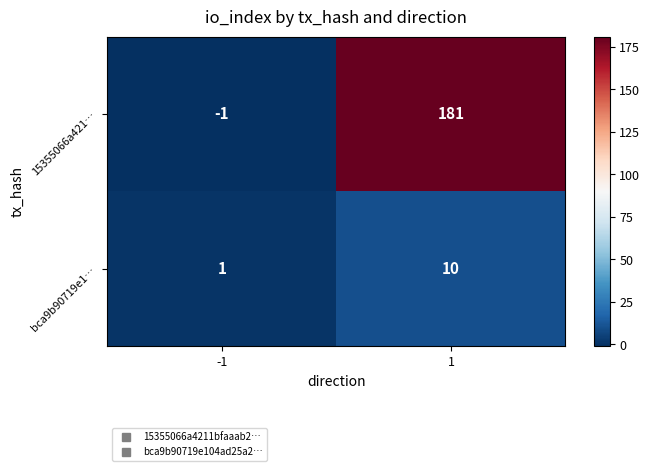

The 15355066a421… series shows 181 at 1. True or false?

True